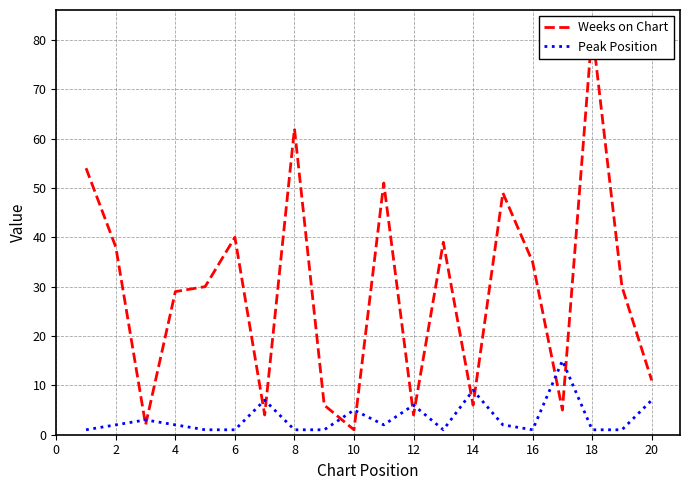

What is the greatest value displayed?

82